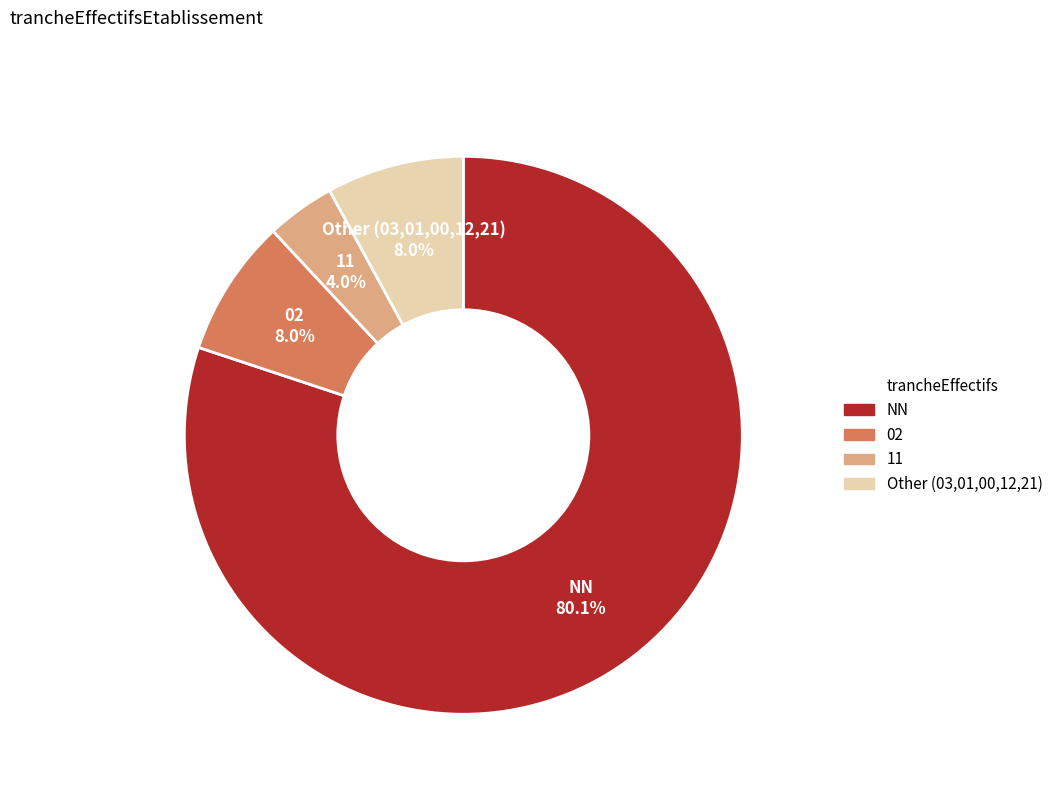

Is there any slice that represents more than half of the pie?

Yes